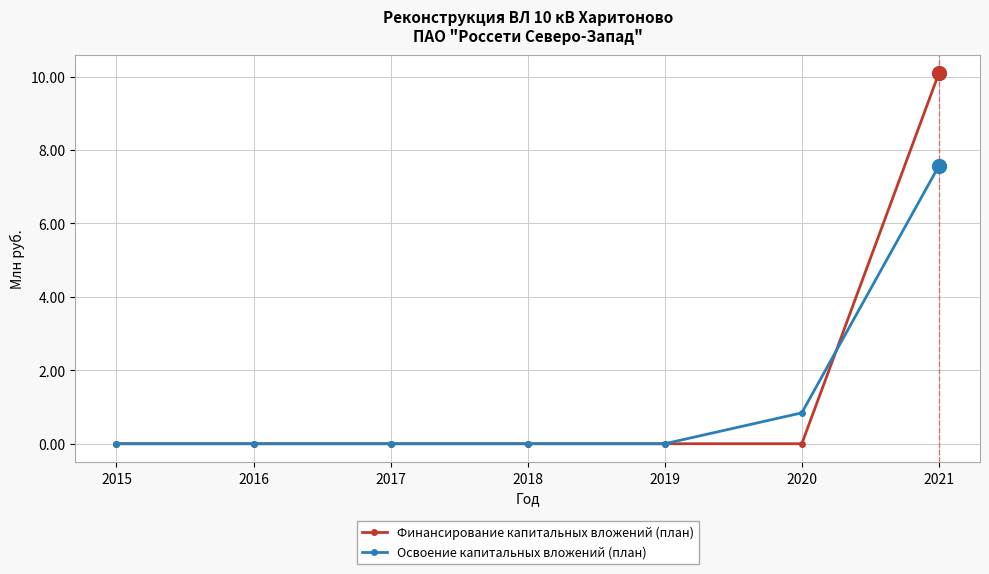

Reading left to right, list all the values displayed in this chart.

Финансирование капитальных вложений (план): 2015=0.0	2016=0.0	2017=0.0	2018=0.0	2019=0.0	2020=0.0	2021=10.1
Освоение капитальных вложений (план): 2015=0.0	2016=0.0	2017=0.0	2018=0.0	2019=0.0	2020=0.8	2021=7.6